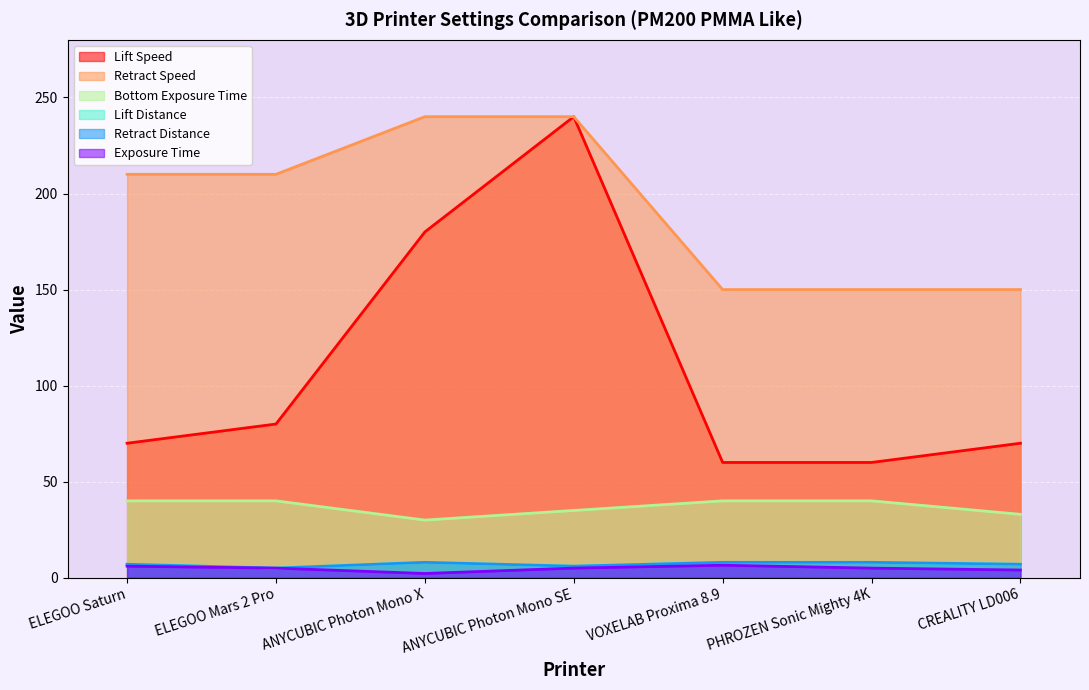

What is the label of the 5th point from the right?

ANYCUBIC Photon Mono X